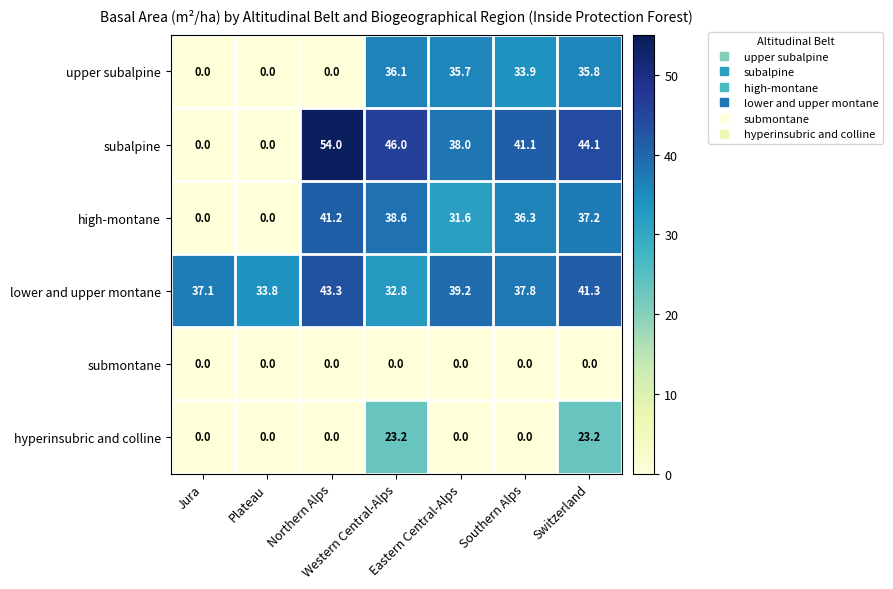

Rank the series by their maximum value, from lowest to highest.

submontane, hyperinsubric and colline, upper subalpine, high-montane, lower and upper montane, subalpine